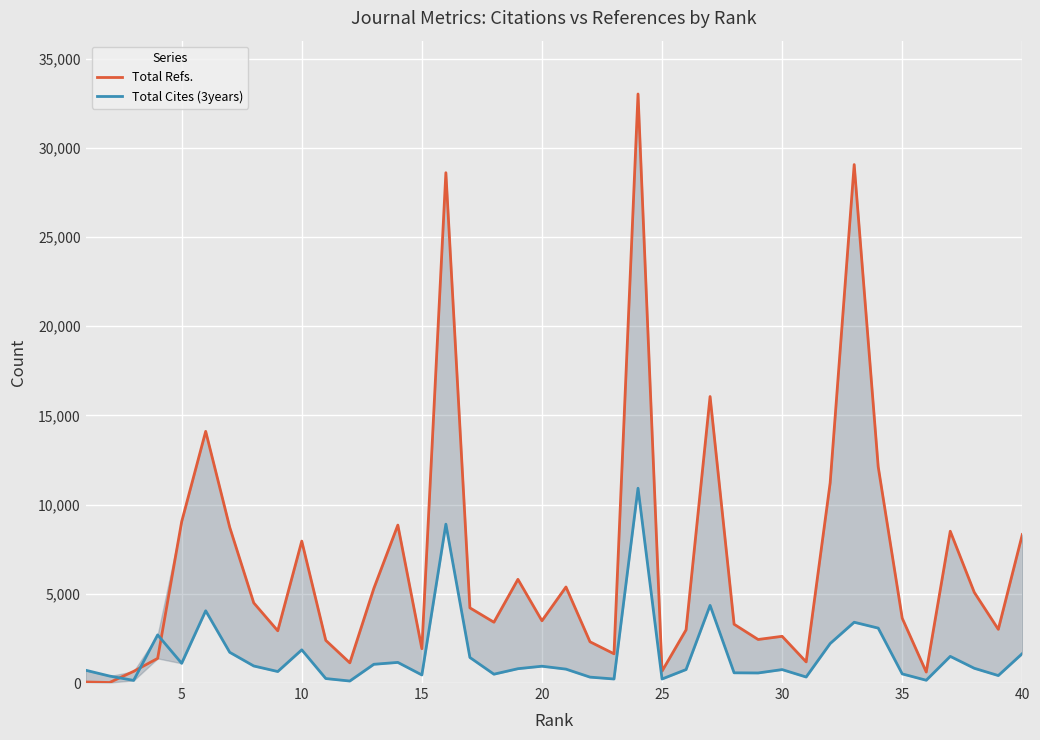

True or false: Total Refs. and Total Cites (3years) intersect in this chart.

True